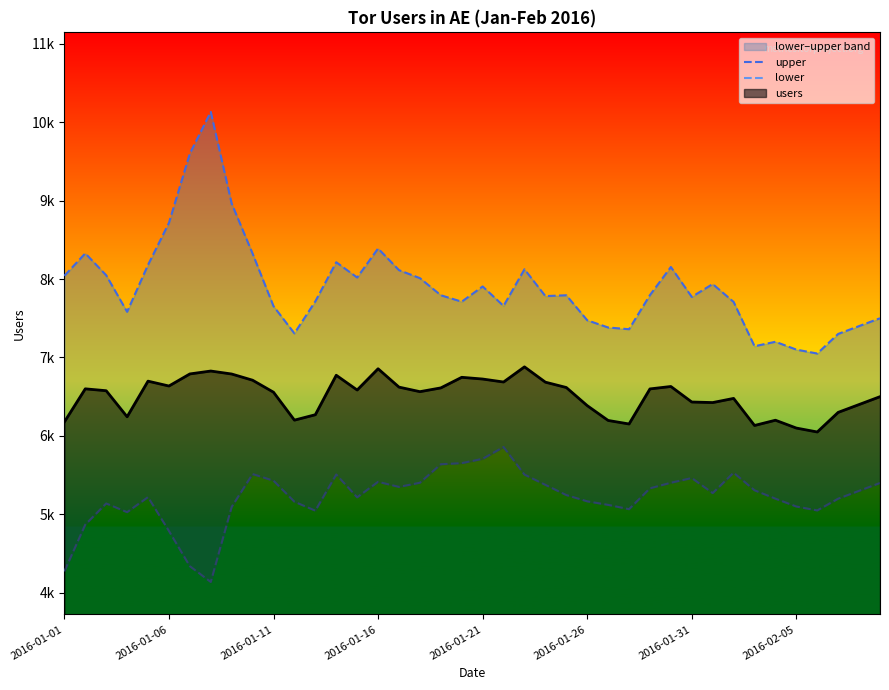

How many interior local peaks does the upper series have?

10